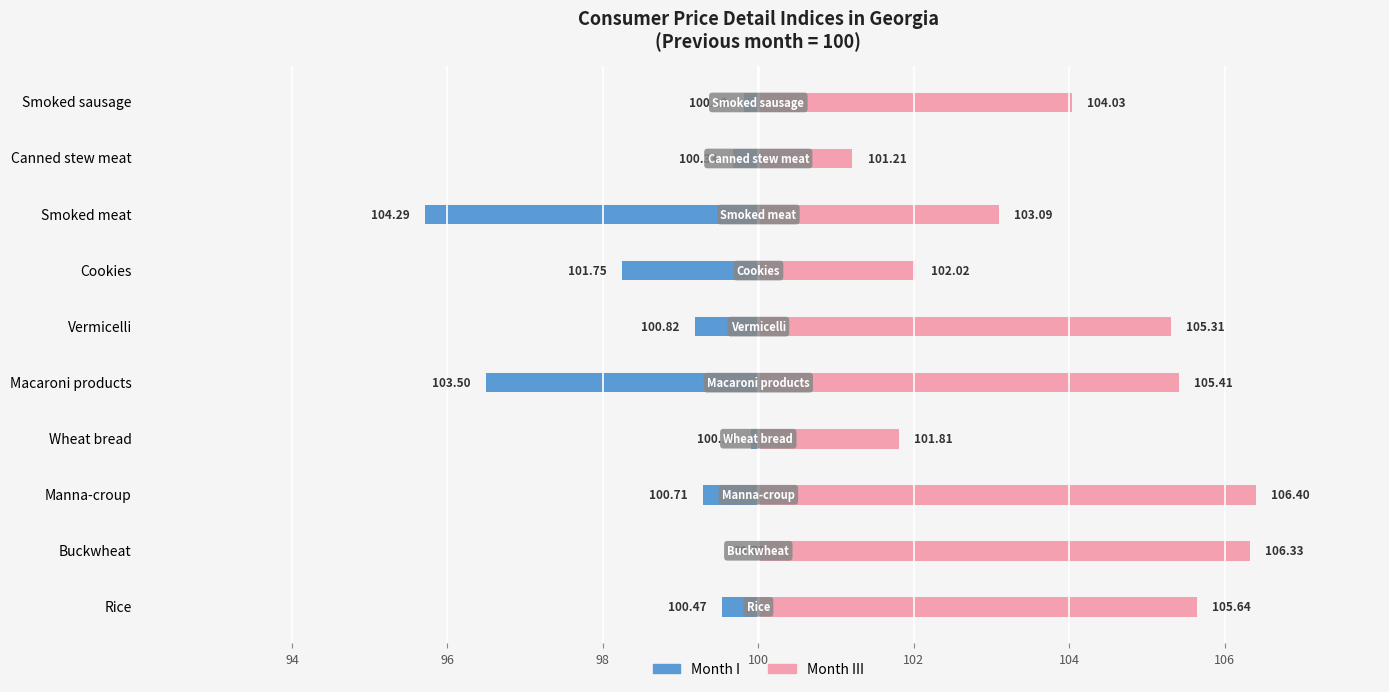

Between Rice and Vermicelli, which series saw the biggest shift?

Month I